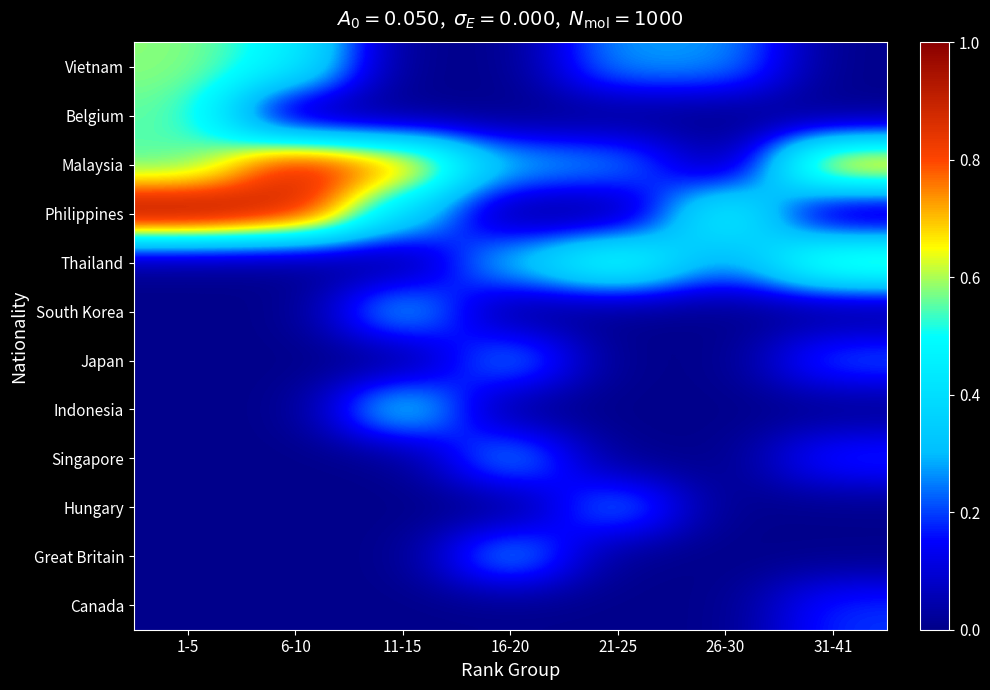

Reading left to right, transcribe all the data shown in this chart.

Vietnam: 1-5=0.6	6-10=0.5	11-15=0.0	16-20=0.0	21-25=0.3	26-30=0.3	31-41=0.0
Belgium: 1-5=0.6	6-10=0.0	11-15=0.0	16-20=0.0	21-25=0.0	26-30=0.0	31-41=0.0
Malaysia: 1-5=0.5	6-10=0.9	11-15=0.8	16-20=0.3	21-25=0.3	26-30=0.0	31-41=0.8
Philippines: 1-5=1.0	6-10=0.9	11-15=0.4	16-20=0.0	21-25=0.0	26-30=0.5	31-41=0.0
Thailand: 1-5=0.0	6-10=0.0	11-15=0.0	16-20=0.3	21-25=0.6	26-30=0.2	31-41=0.6
South Korea: 1-5=0.0	6-10=0.0	11-15=0.3	16-20=0.0	21-25=0.0	26-30=0.0	31-41=0.0
Japan: 1-5=0.0	6-10=0.0	11-15=0.0	16-20=0.3	21-25=0.0	26-30=0.0	31-41=0.2
Indonesia: 1-5=0.0	6-10=0.0	11-15=0.4	16-20=0.0	21-25=0.0	26-30=0.0	31-41=0.0
Singapore: 1-5=0.0	6-10=0.0	11-15=0.0	16-20=0.3	21-25=0.0	26-30=0.0	31-41=0.2
Hungary: 1-5=0.0	6-10=0.0	11-15=0.0	16-20=0.0	21-25=0.3	26-30=0.0	31-41=0.0
Great Britain: 1-5=0.0	6-10=0.0	11-15=0.0	16-20=0.3	21-25=0.0	26-30=0.0	31-41=0.0
Canada: 1-5=0.0	6-10=0.0	11-15=0.0	16-20=0.0	21-25=0.0	26-30=0.0	31-41=0.2